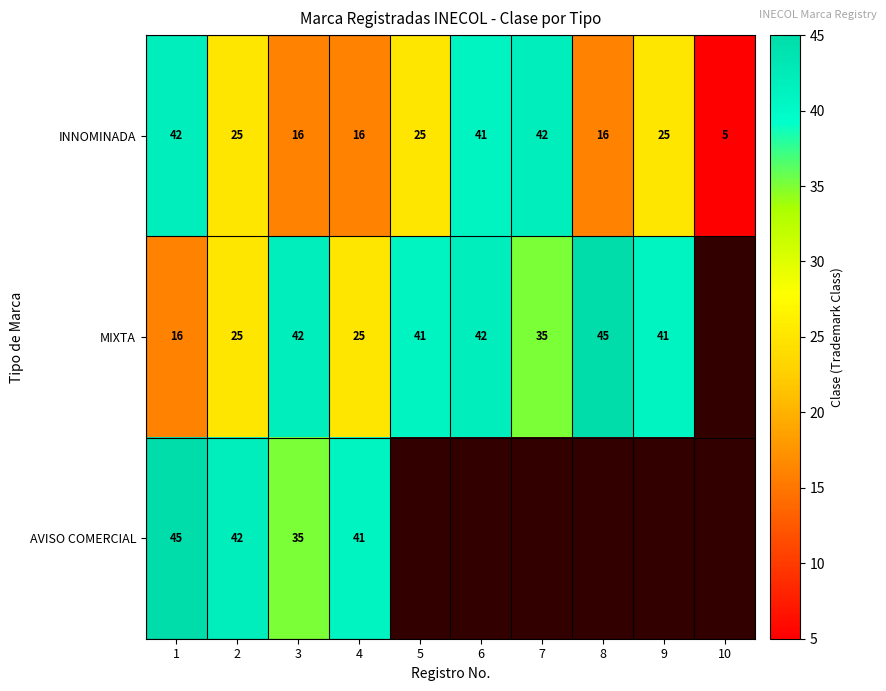

What is the total value across all series at 2?

92